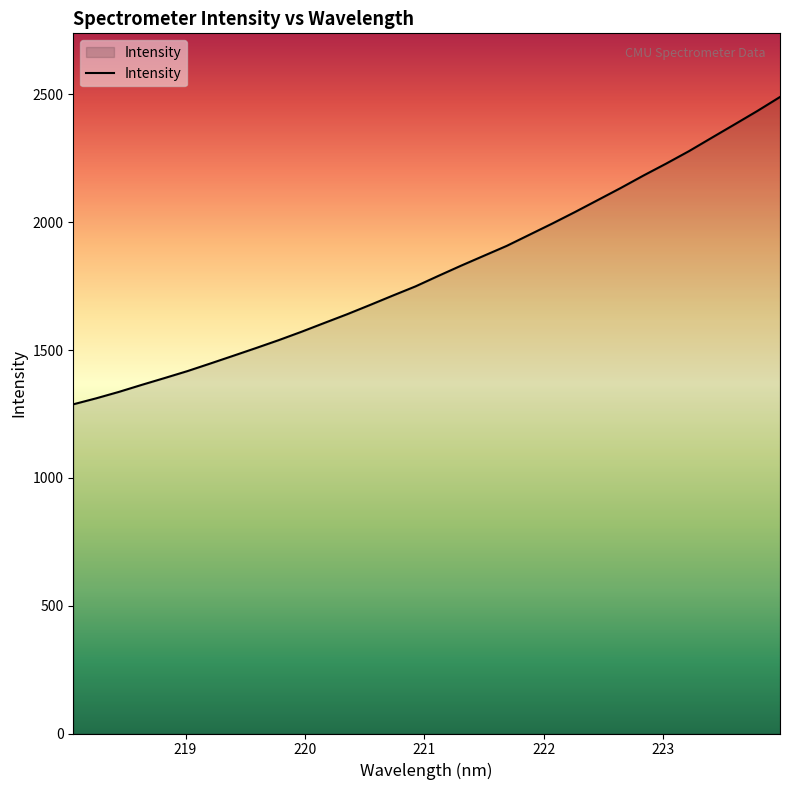

What is the smallest value displayed?

1287.6